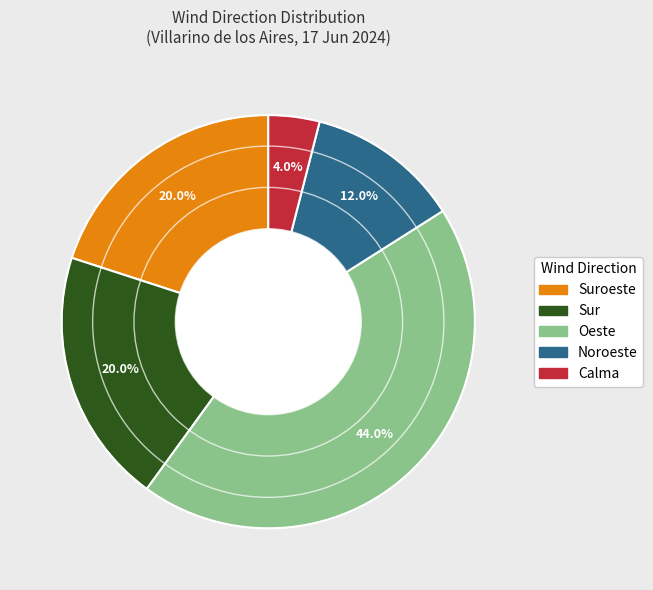

Which slice is the largest?

Oeste